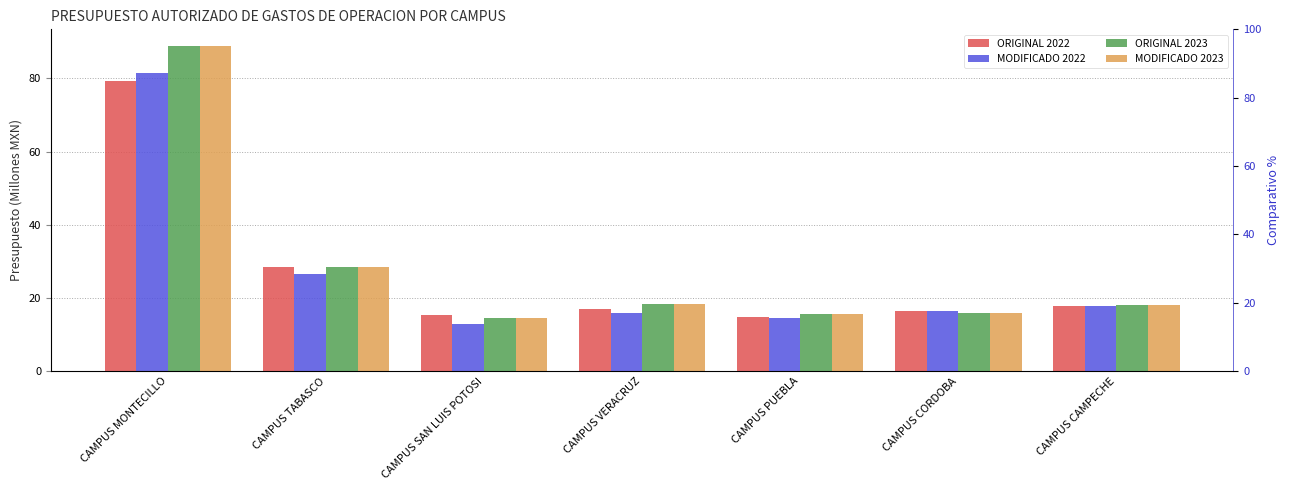

Is it true that ORIGINAL 2022 equals 16.3 at CAMPUS CORDOBA?

True